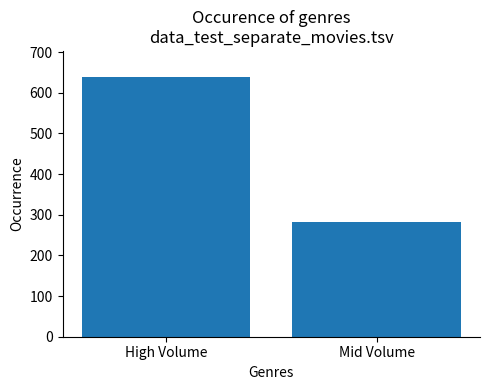

Reading left to right, list all the values displayed in this chart.

High Volume=639	Mid Volume=281